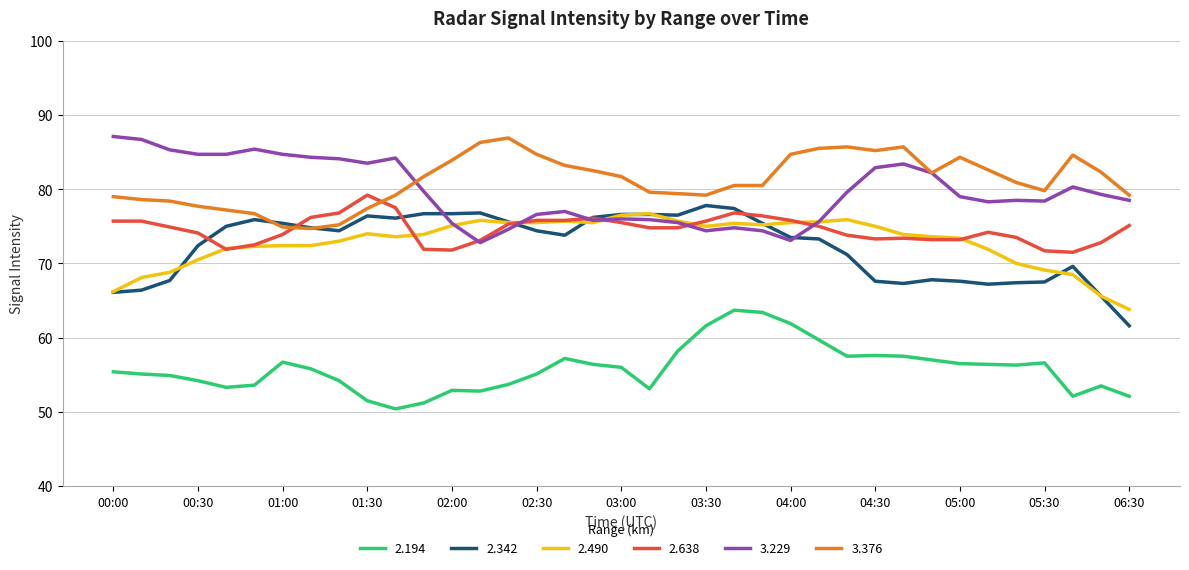

Count the number of data series in this chart.

6